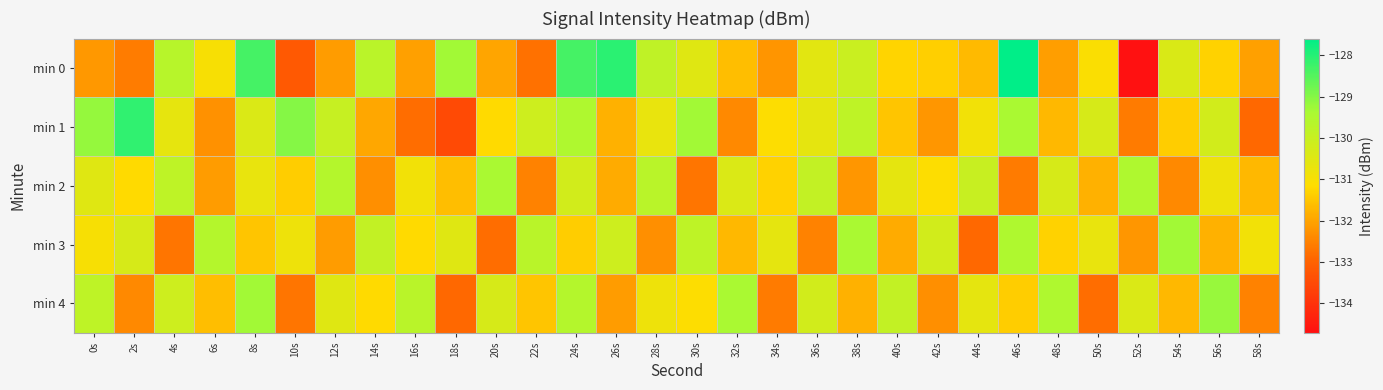

Rank the series by their maximum value, from lowest to highest.

min 2, min 3, min 4, min 1, min 0